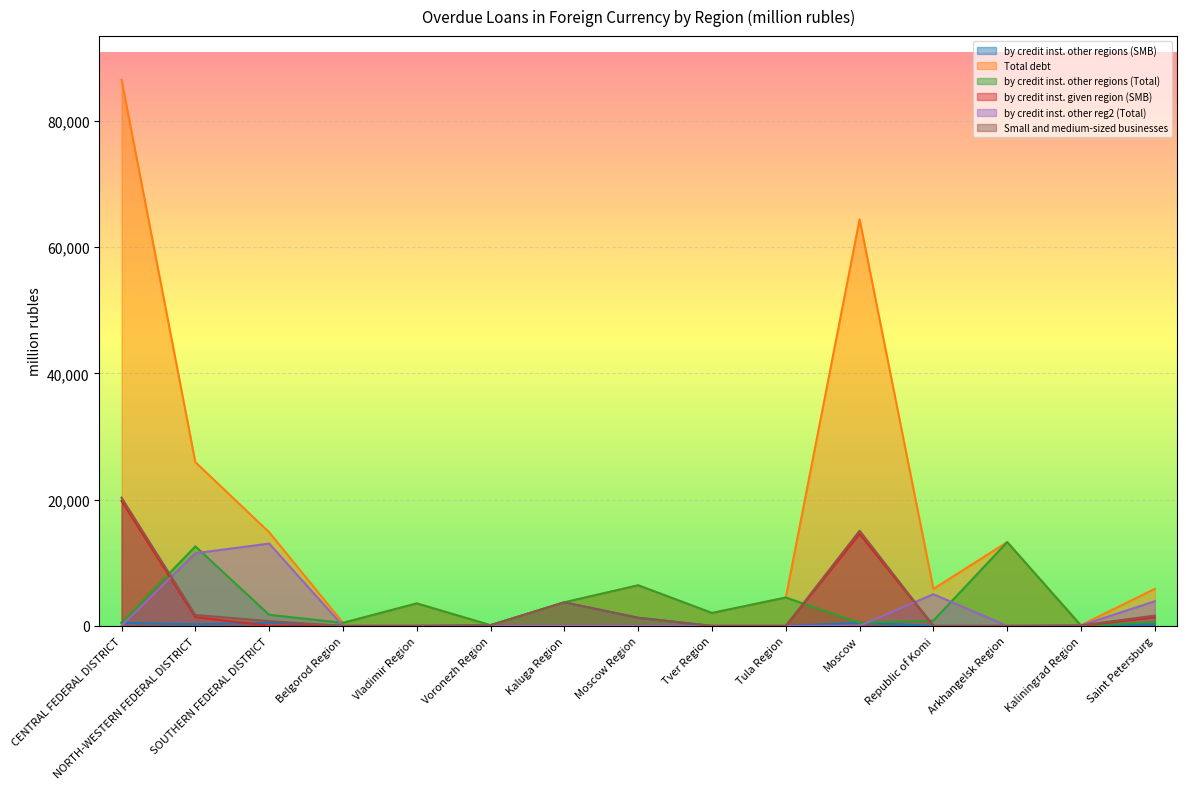

The Total debt series shows 68 at Kaliningrad Region. True or false?

False